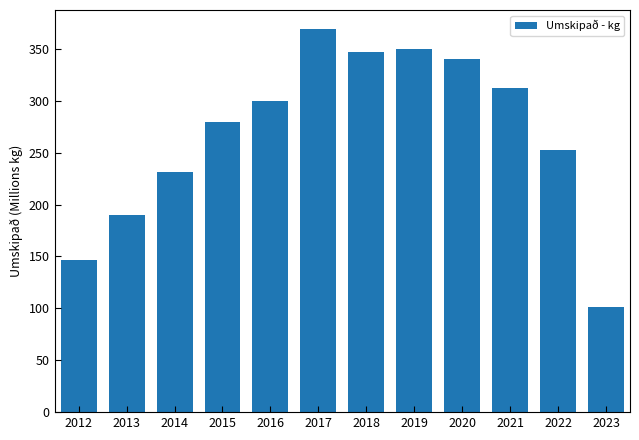

Reading right to left, what are all the values shown in this chart?

101.4	252.1	312.6	339.9	350.3	346.7	369.0	300.2	279.9	231.7	189.7	146.7